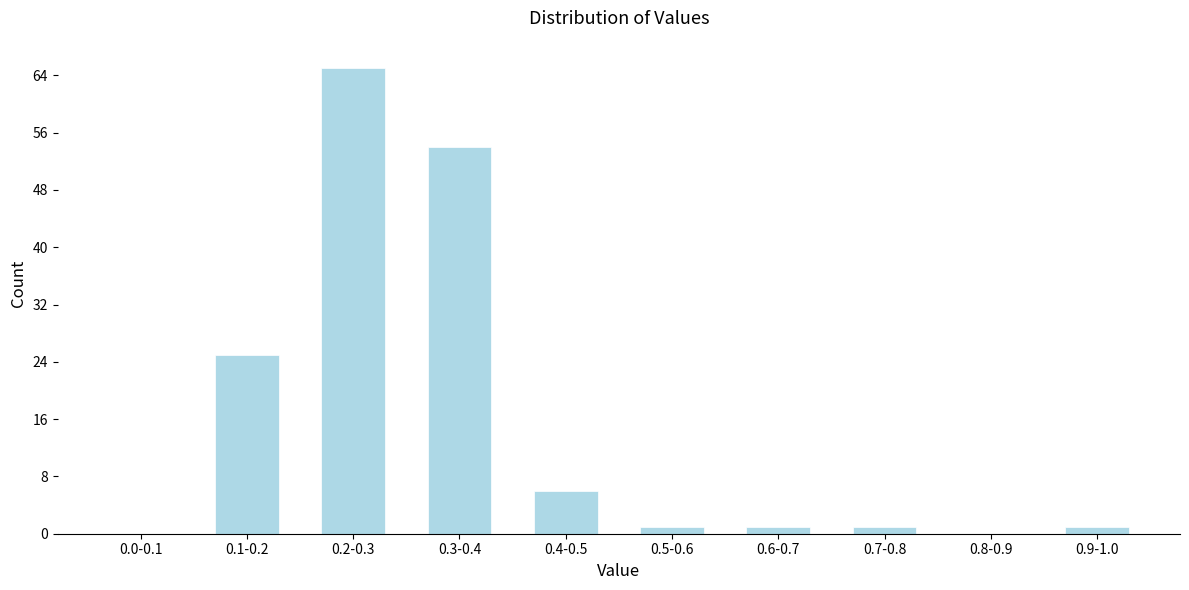

Reading right to left, transcribe all the data shown in this chart.

0.9-1.0=1	0.8-0.9=0	0.7-0.8=1	0.6-0.7=1	0.5-0.6=1	0.4-0.5=6	0.3-0.4=54	0.2-0.3=65	0.1-0.2=25	0.0-0.1=0